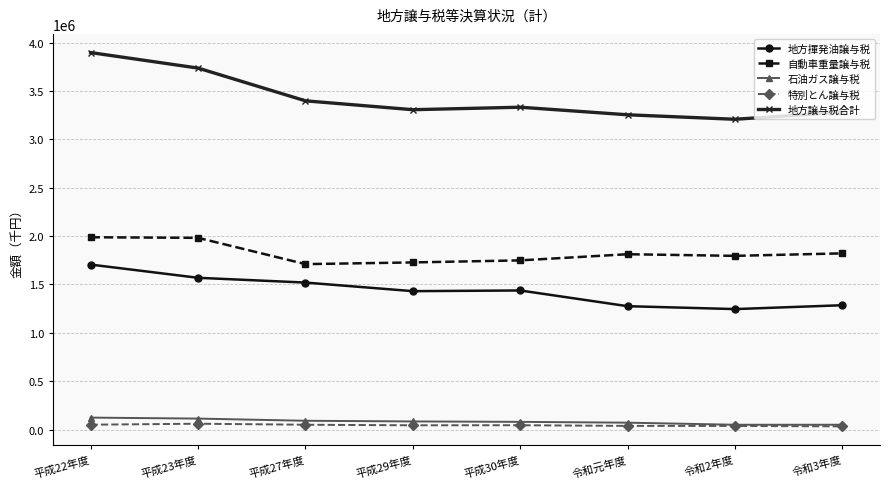

Which series has the largest range (max minus min)?

地方譲与税合計